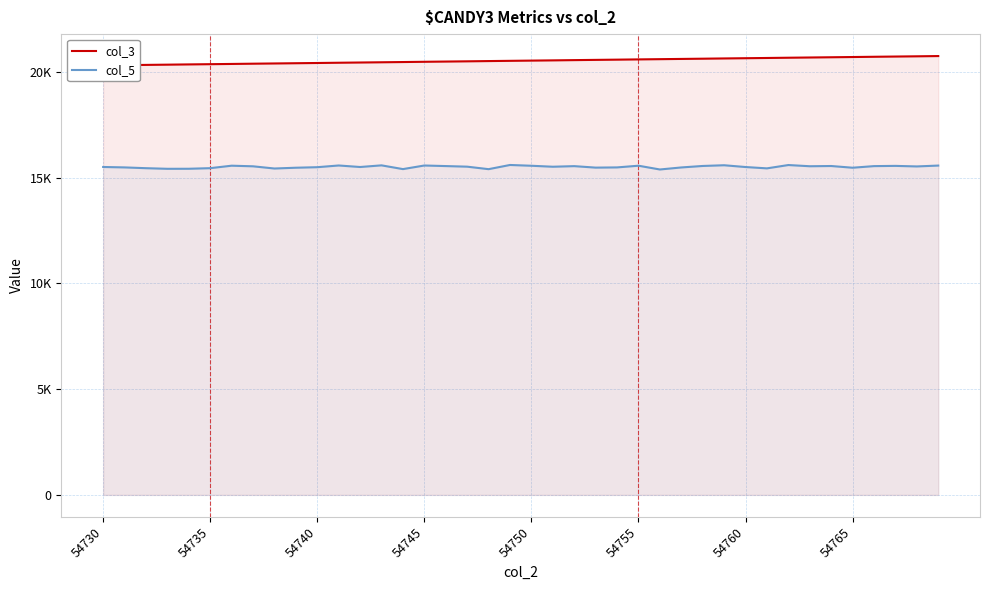

Does the chart have visible grid lines?

Yes